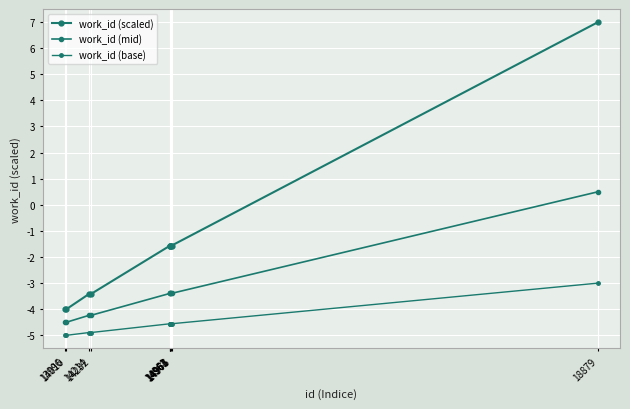

List the series in order of their overall mean, lowest first.

work_id (base), work_id (mid), work_id (scaled)